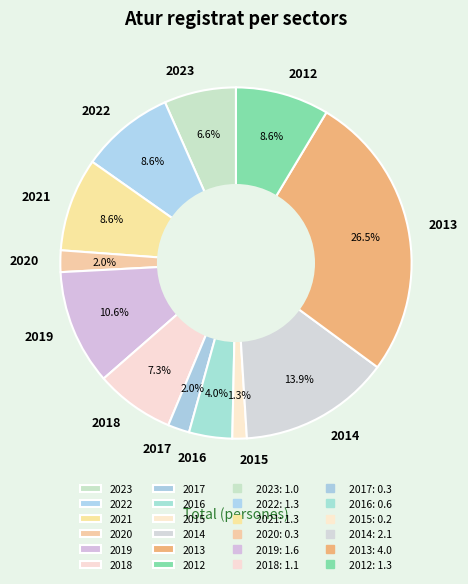

To the nearest percent, what is the average slice percentage?

8%